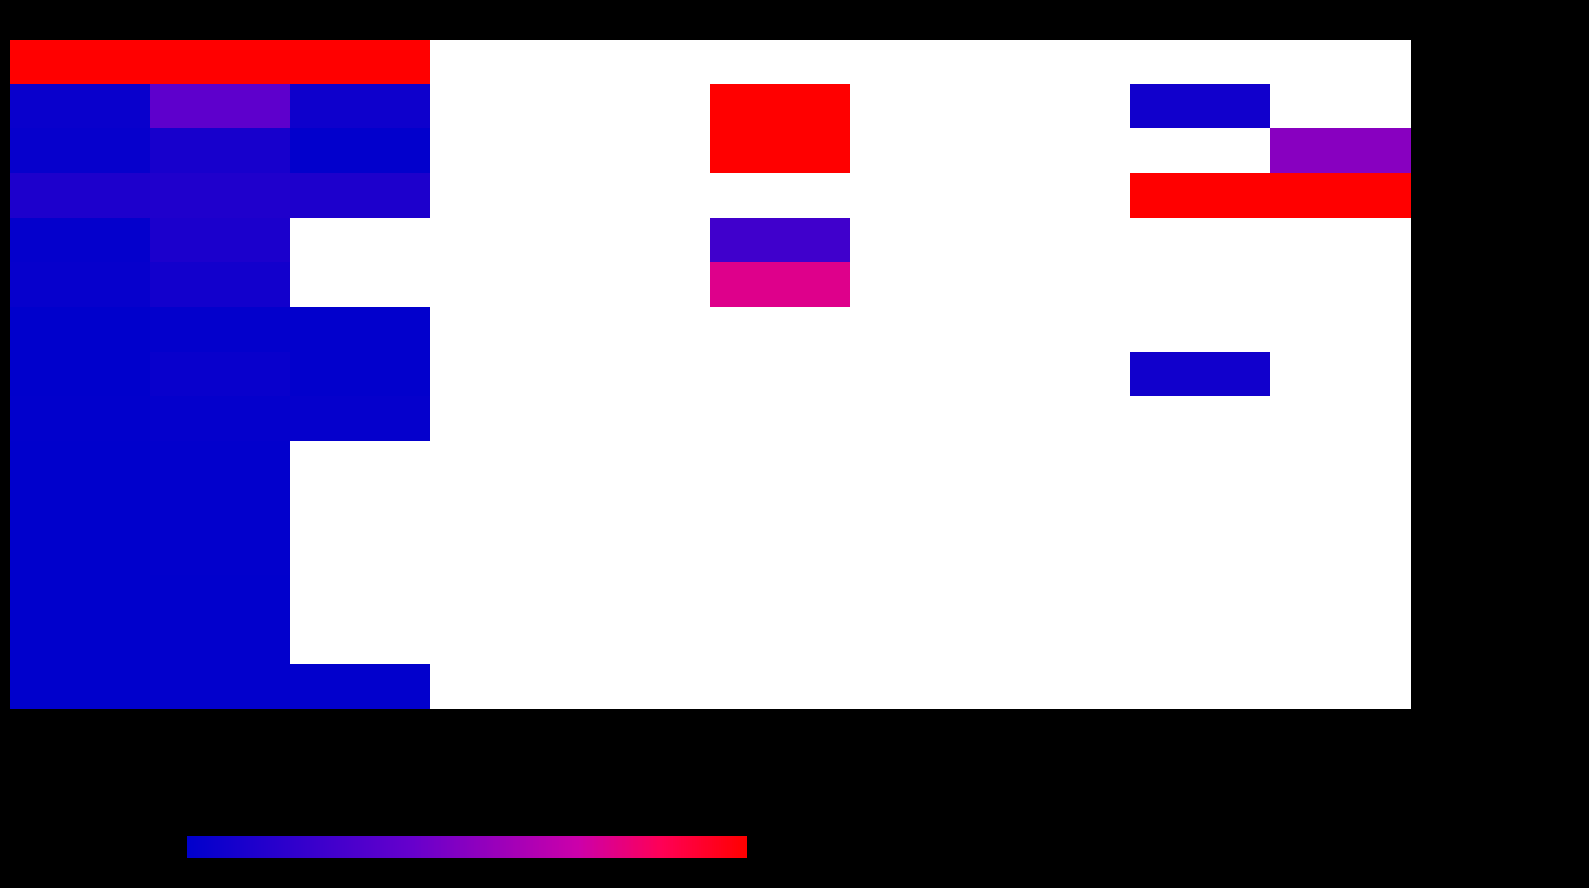

Reading right to left, list all the values displayed in this chart.

- NameCheap, Inc.: deleted-domains-nograce=0.0	transfer-losing-successful=0.0	net-renews-3-yr=0.0	net-renews-2-yr=0.0	net-renews-1-yr=0.0	net-adds-3-yr=0.0	net-adds-2-yr=0.0	net-adds-1-yr=100.0	total-nameservers=100.0	total-domains=100.0
- IONOS SE: deleted-domains-nograce=0.0	transfer-losing-successful=6.7	net-renews-3-yr=0.0	net-renews-2-yr=0.0	net-renews-1-yr=100.0	net-adds-3-yr=0.0	net-adds-2-yr=0.0	net-adds-1-yr=5.7	total-nameservers=36.8	total-domains=3.6
- eNom, LLC: deleted-domains-nograce=50.0	transfer-losing-successful=0.0	net-renews-3-yr=0.0	net-renews-2-yr=0.0	net-renews-1-yr=100.0	net-adds-3-yr=0.0	net-adds-2-yr=0.0	net-adds-1-yr=1.1	total-nameservers=9.1	total-domains=2.4
- Sav.com, LLC: deleted-domains-nograce=100.0	transfer-losing-successful=100.0	net-renews-3-yr=0.0	net-renews-2-yr=0.0	net-renews-1-yr=0.0	net-adds-3-yr=0.0	net-adds-2-yr=0.0	net-adds-1-yr=11.5	total-nameservers=12.4	total-domains=11.7
- EuroDNS S.A.: deleted-domains-nograce=0.0	transfer-losing-successful=0.0	net-renews-3-yr=0.0	net-renews-2-yr=0.0	net-renews-1-yr=25.0	net-adds-3-yr=0.0	net-adds-2-yr=0.0	net-adds-1-yr=0.0	total-nameservers=10.6	total-domains=1.6
- Cronon GmbH: deleted-domains-nograce=0.0	transfer-losing-successful=0.0	net-renews-3-yr=0.0	net-renews-2-yr=0.0	net-renews-1-yr=75.0	net-adds-3-yr=0.0	net-adds-2-yr=0.0	net-adds-1-yr=0.0	total-nameservers=7.3	total-domains=2.6
- Eranet International Limited: deleted-domains-nograce=0.0	transfer-losing-successful=0.0	net-renews-3-yr=0.0	net-renews-2-yr=0.0	net-renews-1-yr=0.0	net-adds-3-yr=0.0	net-adds-2-yr=0.0	net-adds-1-yr=1.1	total-nameservers=1.3	total-domains=0.2
- Global Domains International: deleted-domains-nograce=0.0	transfer-losing-successful=6.7	net-renews-3-yr=0.0	net-renews-2-yr=0.0	net-renews-1-yr=0.0	net-adds-3-yr=0.0	net-adds-2-yr=0.0	net-adds-1-yr=1.1	total-nameservers=3.5	total-domains=0.3
- Sav.com, LLC - 18: deleted-domains-nograce=0.0	transfer-losing-successful=0.0	net-renews-3-yr=0.0	net-renews-2-yr=0.0	net-renews-1-yr=0.0	net-adds-3-yr=0.0	net-adds-2-yr=0.0	net-adds-1-yr=2.3	total-nameservers=1.7	total-domains=0.5
- Sav.com, LLC - 34: deleted-domains-nograce=0.0	transfer-losing-successful=0.0	net-renews-3-yr=0.0	net-renews-2-yr=0.0	net-renews-1-yr=0.0	net-adds-3-yr=0.0	net-adds-2-yr=0.0	net-adds-1-yr=0.0	total-nameservers=1.0	total-domains=0.2
- Sav.com, LLC - 26: deleted-domains-nograce=0.0	transfer-losing-successful=0.0	net-renews-3-yr=0.0	net-renews-2-yr=0.0	net-renews-1-yr=0.0	net-adds-3-yr=0.0	net-adds-2-yr=0.0	net-adds-1-yr=0.0	total-nameservers=1.0	total-domains=0.2
- Sav.com, LLC - 44: deleted-domains-nograce=0.0	transfer-losing-successful=0.0	net-renews-3-yr=0.0	net-renews-2-yr=0.0	net-renews-1-yr=0.0	net-adds-3-yr=0.0	net-adds-2-yr=0.0	net-adds-1-yr=0.0	total-nameservers=1.0	total-domains=0.2
- Sav.com, LLC - 31: deleted-domains-nograce=0.0	transfer-losing-successful=0.0	net-renews-3-yr=0.0	net-renews-2-yr=0.0	net-renews-1-yr=0.0	net-adds-3-yr=0.0	net-adds-2-yr=0.0	net-adds-1-yr=0.0	total-nameservers=0.7	total-domains=0.2
- Sav.com, LLC - 32: deleted-domains-nograce=0.0	transfer-losing-successful=0.0	net-renews-3-yr=0.0	net-renews-2-yr=0.0	net-renews-1-yr=0.0	net-adds-3-yr=0.0	net-adds-2-yr=0.0	net-adds-1-yr=0.0	total-nameservers=1.0	total-domains=0.1
- Sav.com, LLC - 40: deleted-domains-nograce=0.0	transfer-losing-successful=0.0	net-renews-3-yr=0.0	net-renews-2-yr=0.0	net-renews-1-yr=0.0	net-adds-3-yr=0.0	net-adds-2-yr=0.0	net-adds-1-yr=1.1	total-nameservers=1.0	total-domains=0.1